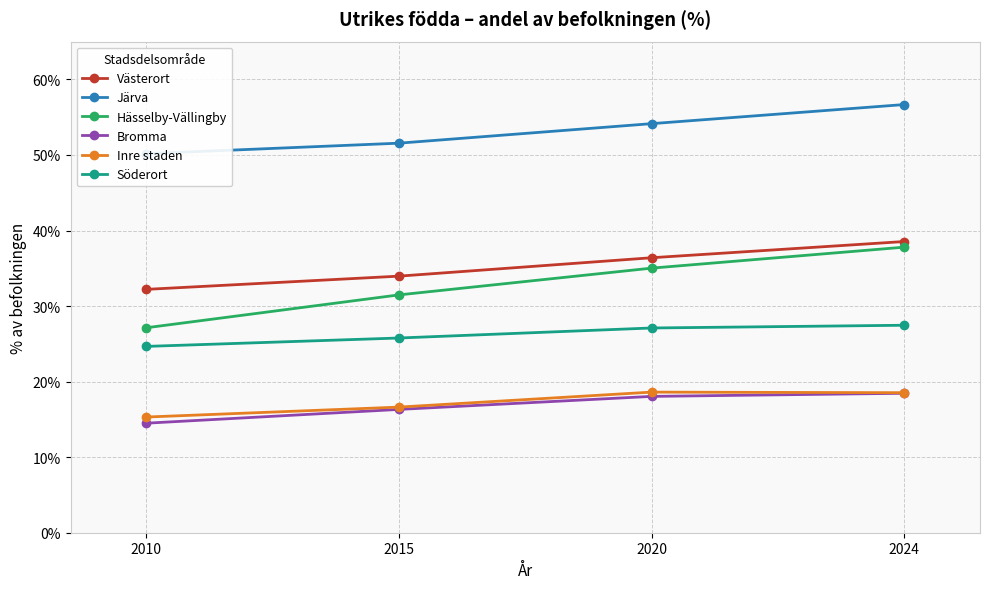

Which category has the lowest value in the Västerort series?

2010